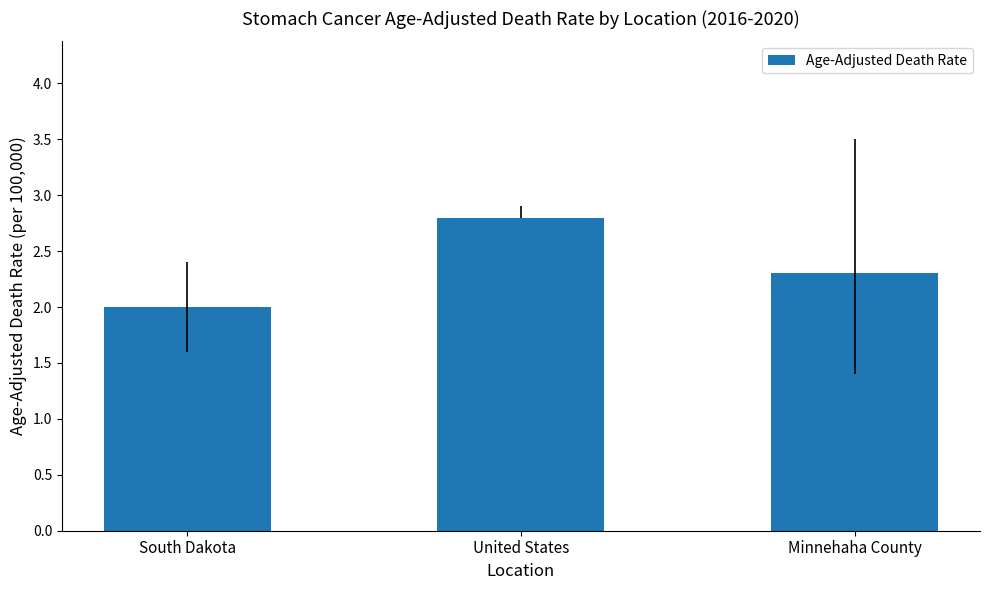

How many values are between 2 and 3?

3